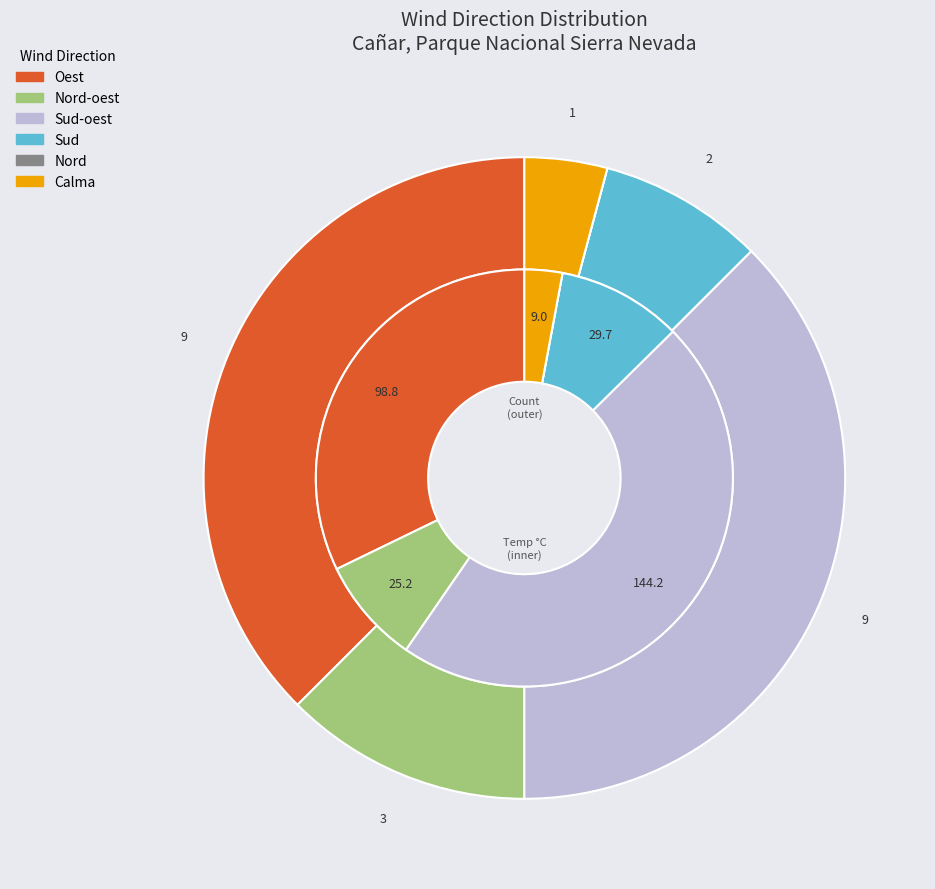

Does Nord-oest represent more than half of the total?

No